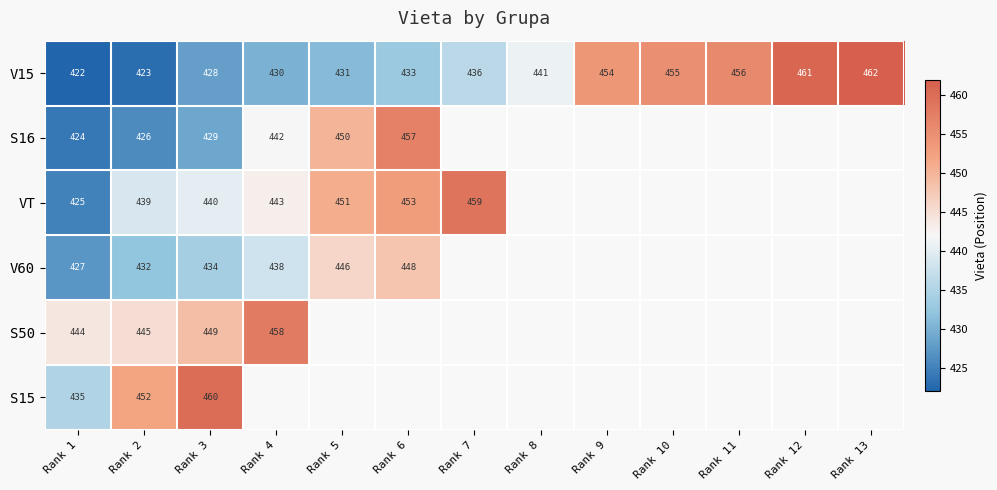

The value of V15 at Rank 8 is 441. True or false?

True